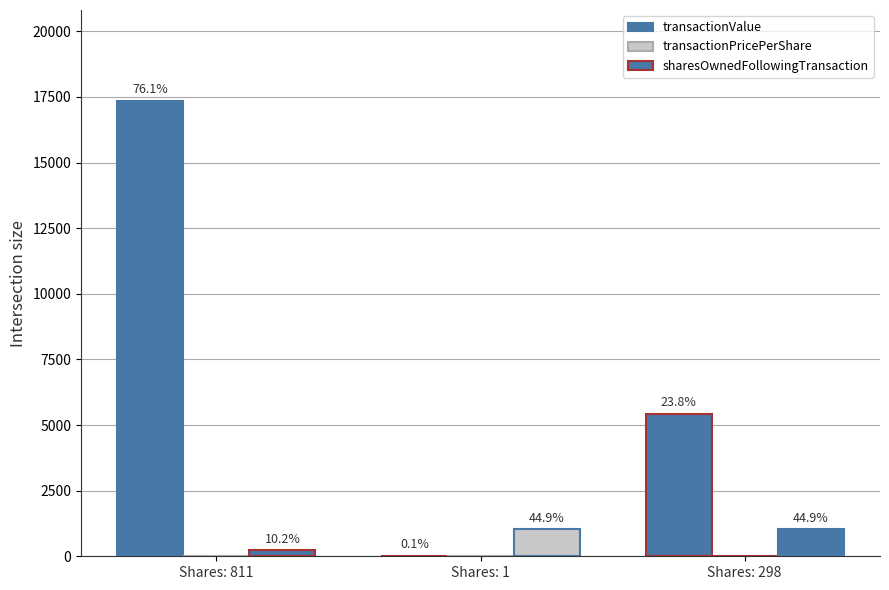

Which label corresponds to the smallest value in the chart?

Shares: 1